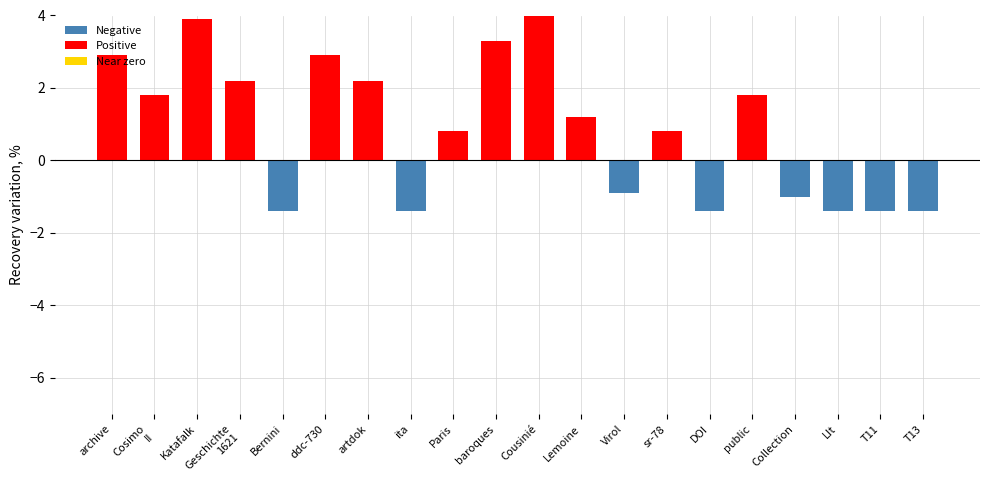

The value at Cousinié is 4.3. True or false?

True